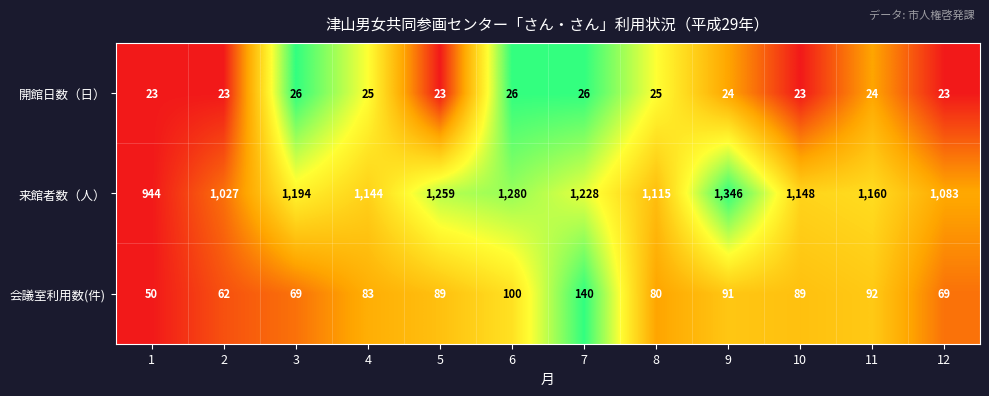

Is it true that 開館日数（日） equals 15 at 5?

False